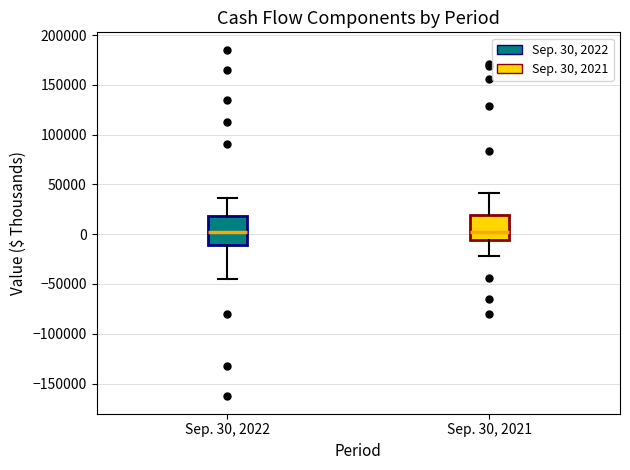

Where does the lower whisker of the box for Sep. 30, 2021 end on the y-axis? The values are not printed on the chart, so give them approximately, as read against the axis.

-20000